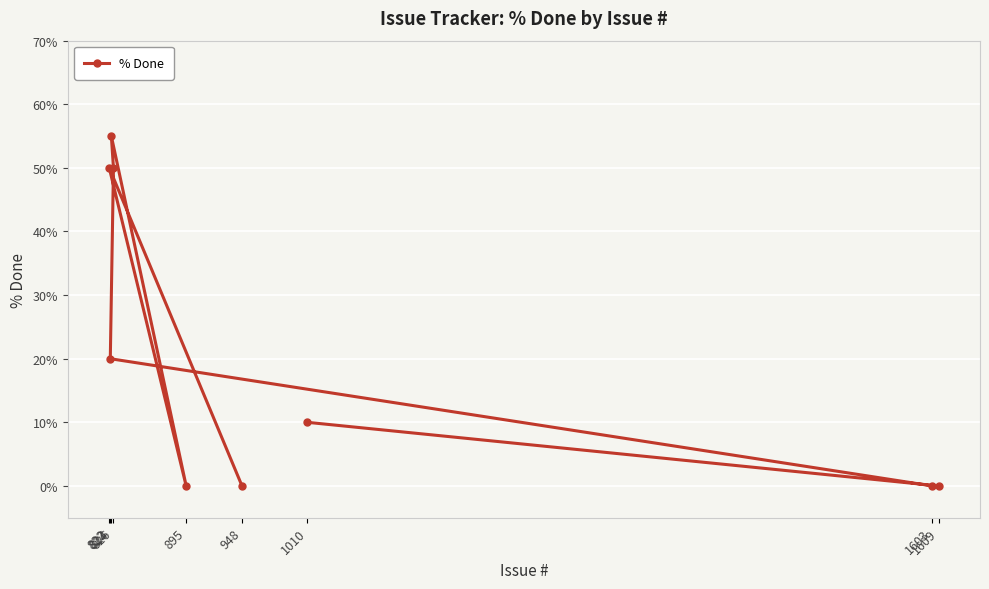

Reading left to right, list all the values displayed in this chart.

822=50	823=20	824=55	826=50	895=0	948=0	1010=10	1603=0	1609=0